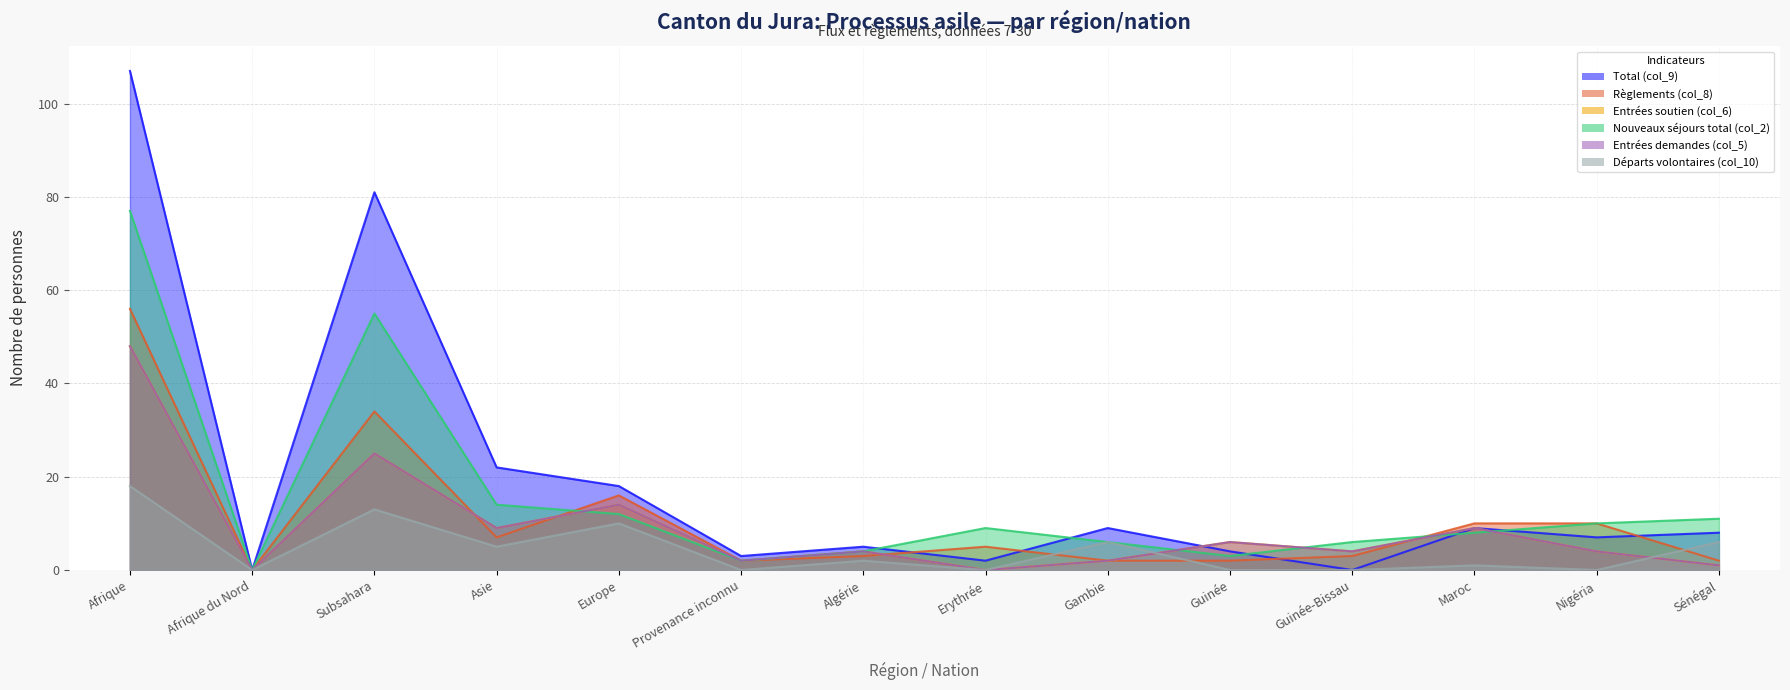

Is it true that Nouveaux séjours total (col_2) equals 4 at Erythrée?

False